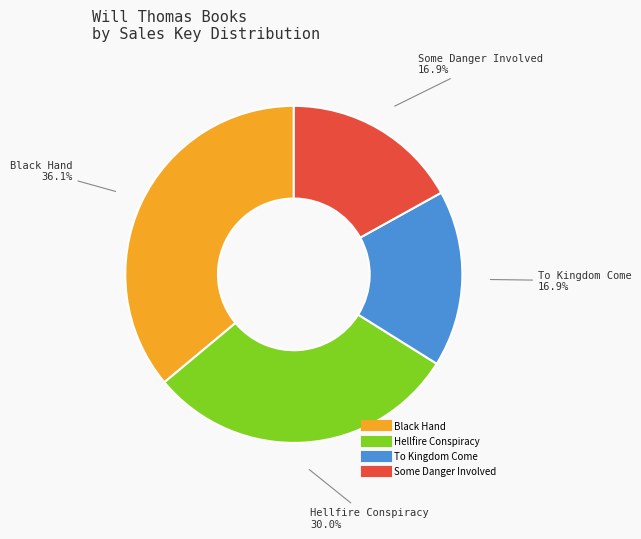

Between Some Danger Involved and Black Hand, which is larger?

Black Hand